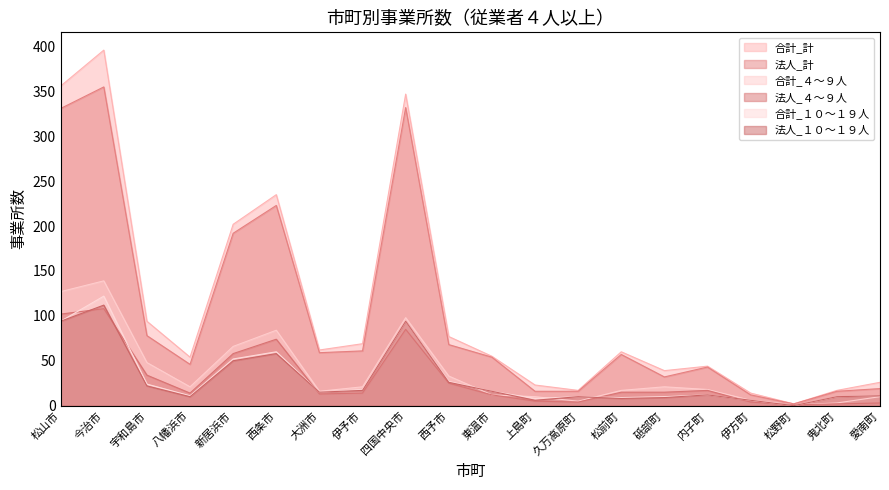

Does the chart display data point markers on the line(s)?

No